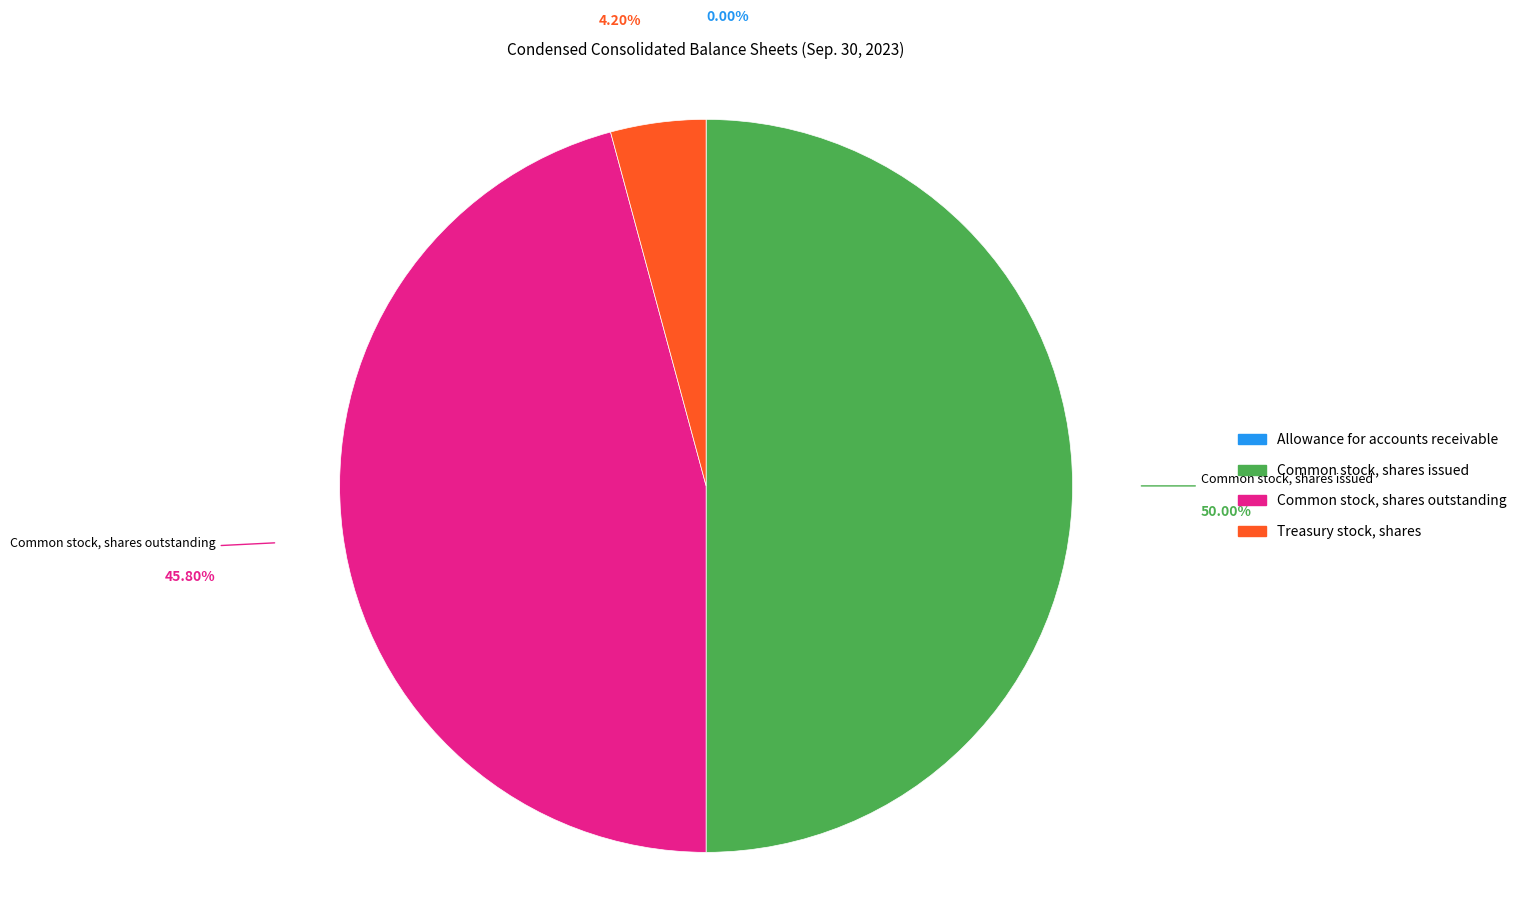

What percentage is the Common stock, shares outstanding slice, to the nearest percent?

46%